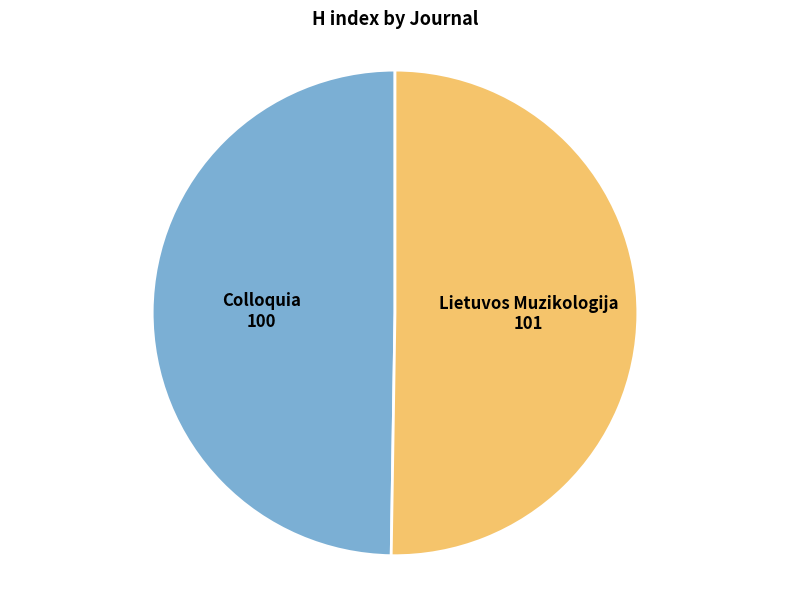

How many segments does this pie chart have?

2